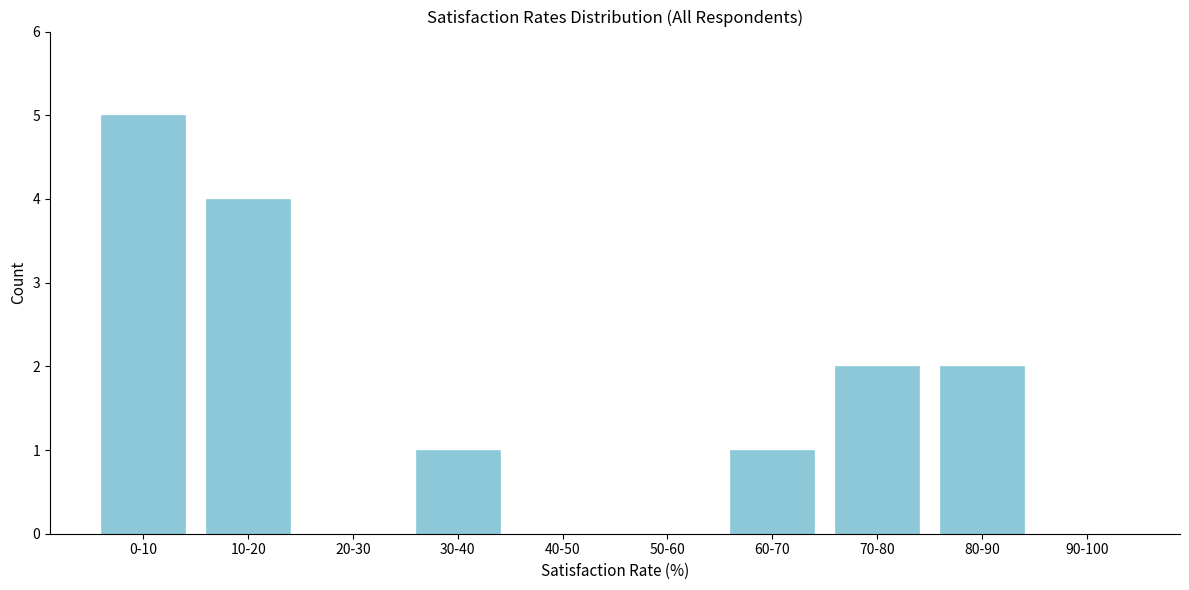

Reading left to right, extract all data points from this chart.

0-10=5	10-20=4	20-30=0	30-40=1	40-50=0	50-60=0	60-70=1	70-80=2	80-90=2	90-100=0